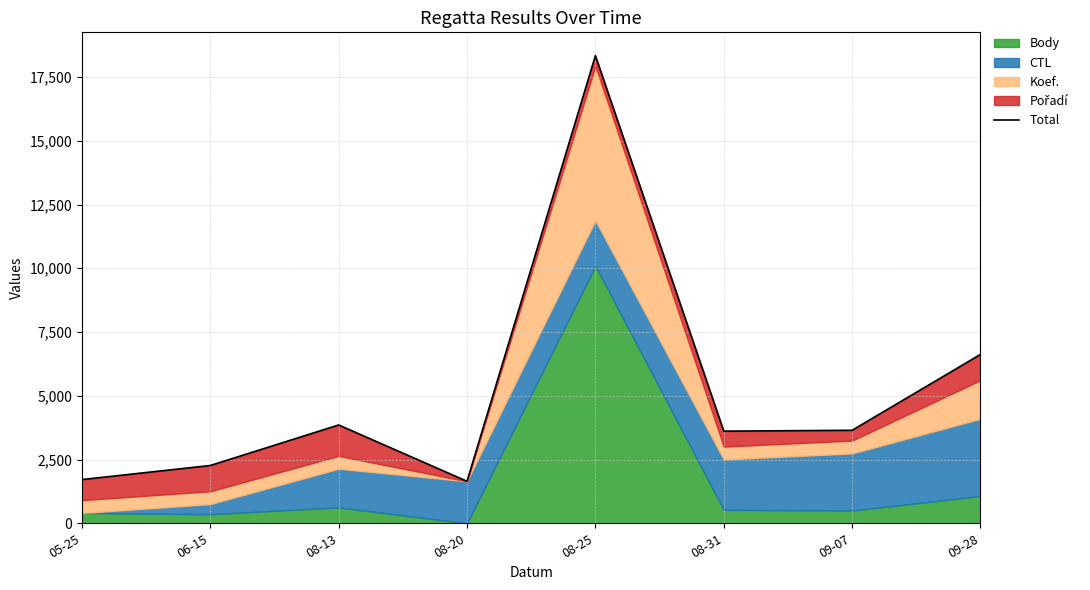

How many categories are shown in the chart?

8